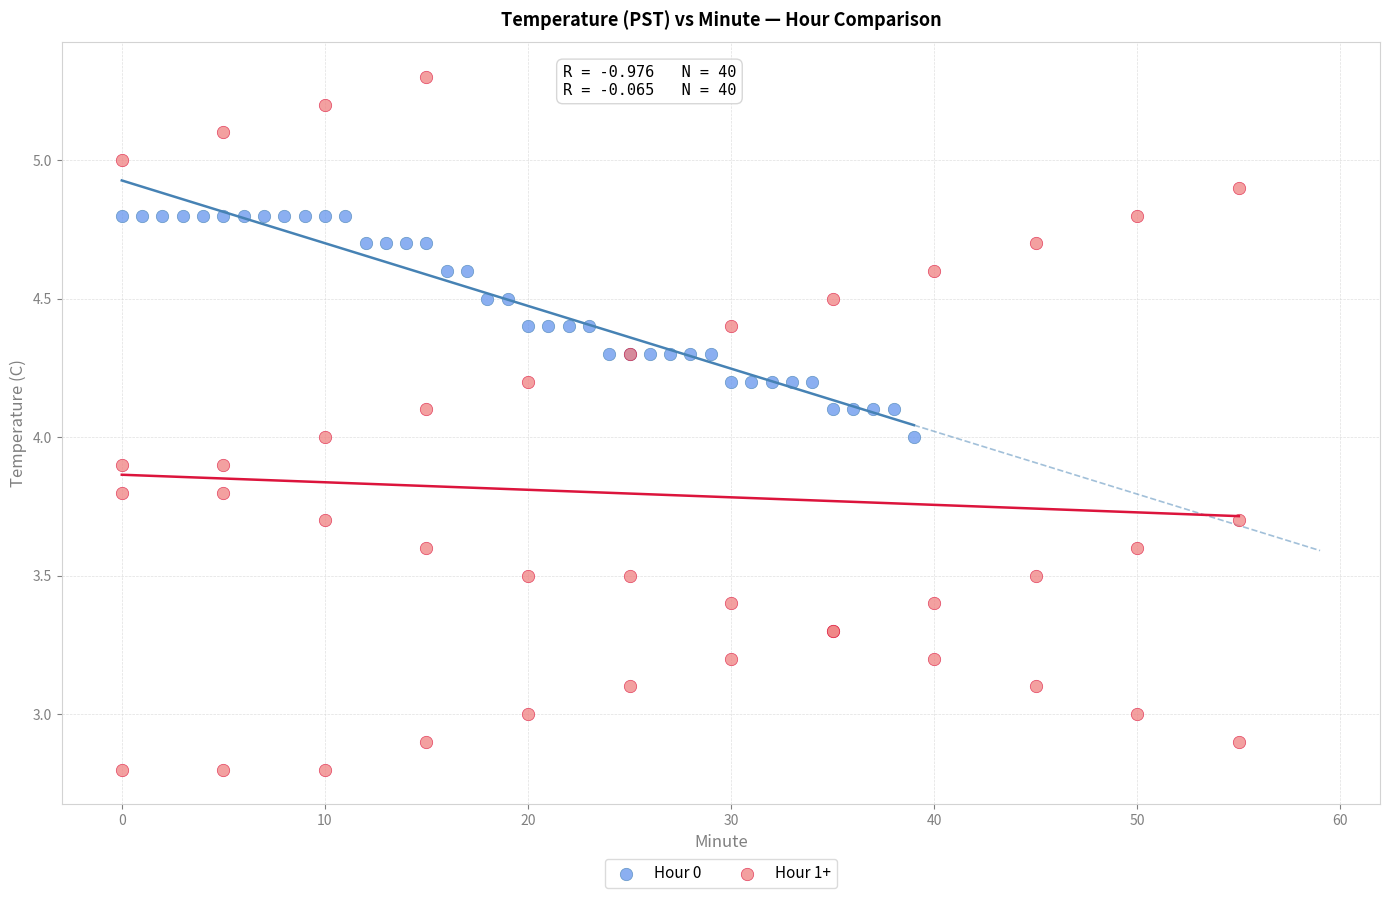

Which series has the largest Y range (max minus min)?

Hour 1+